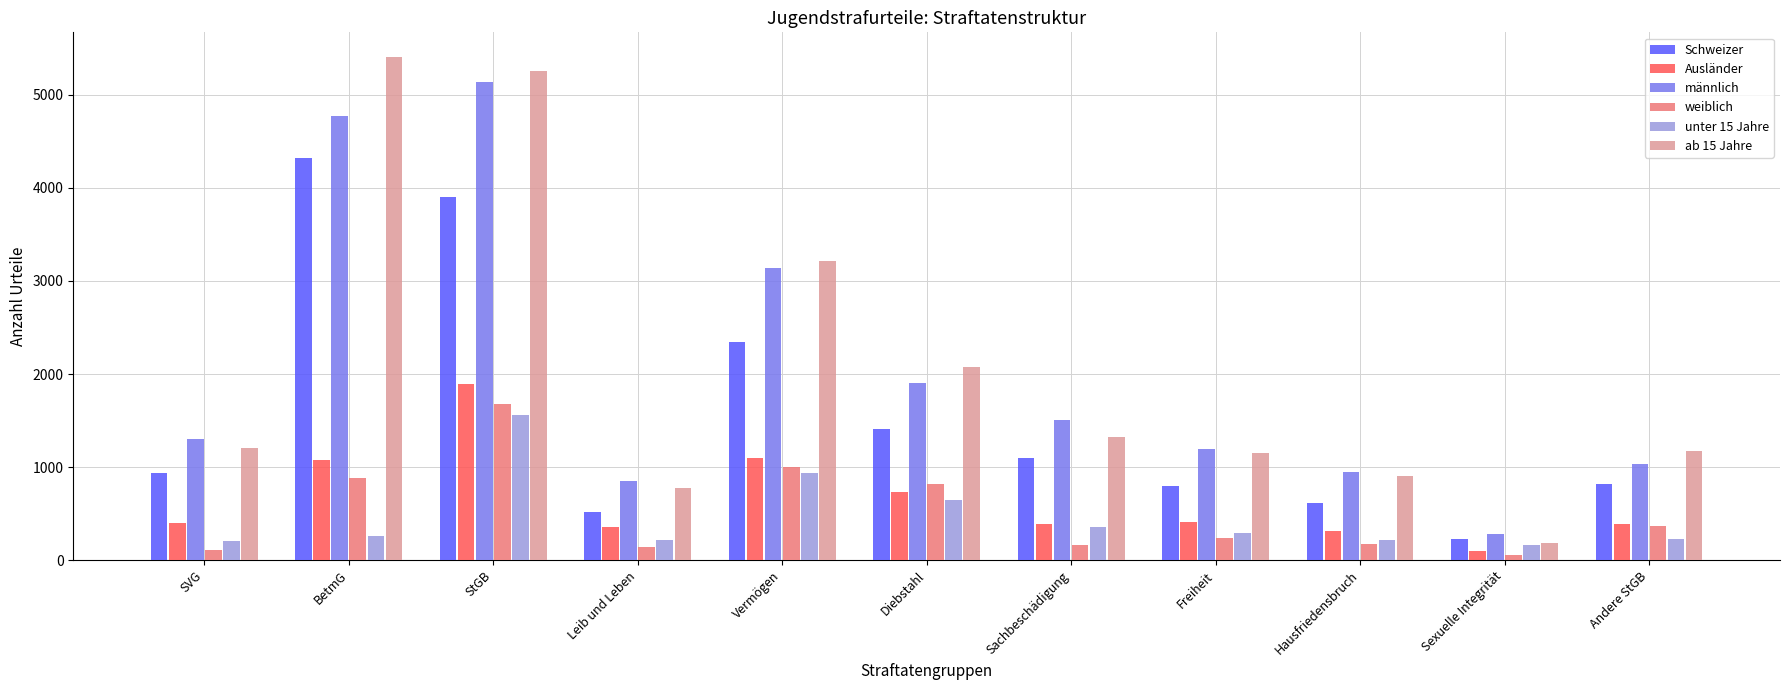

What is the greatest value displayed?

5402